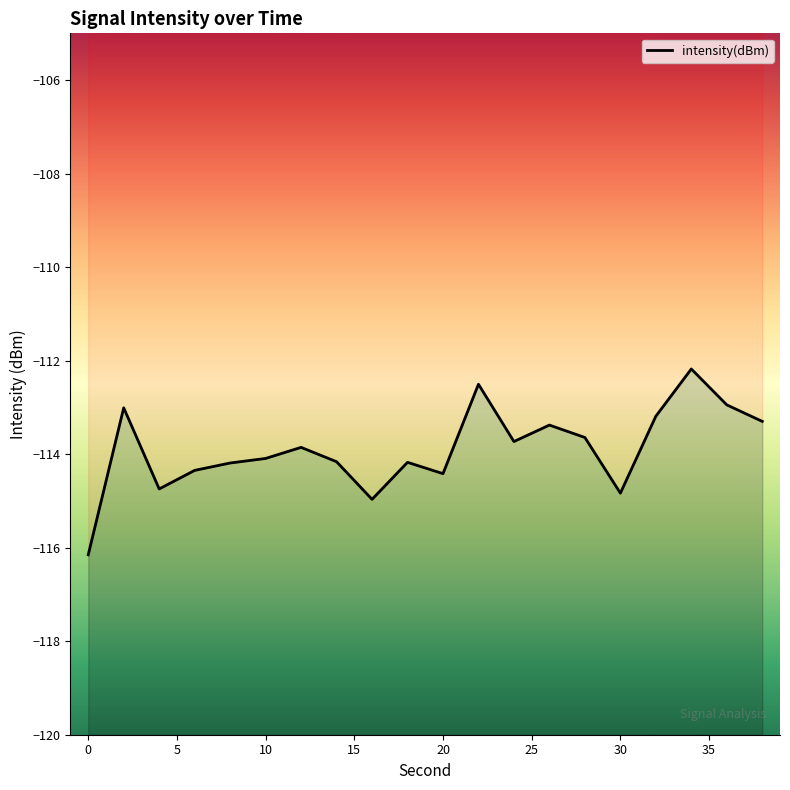

What is the value of the 11th point from the left?

-114.3